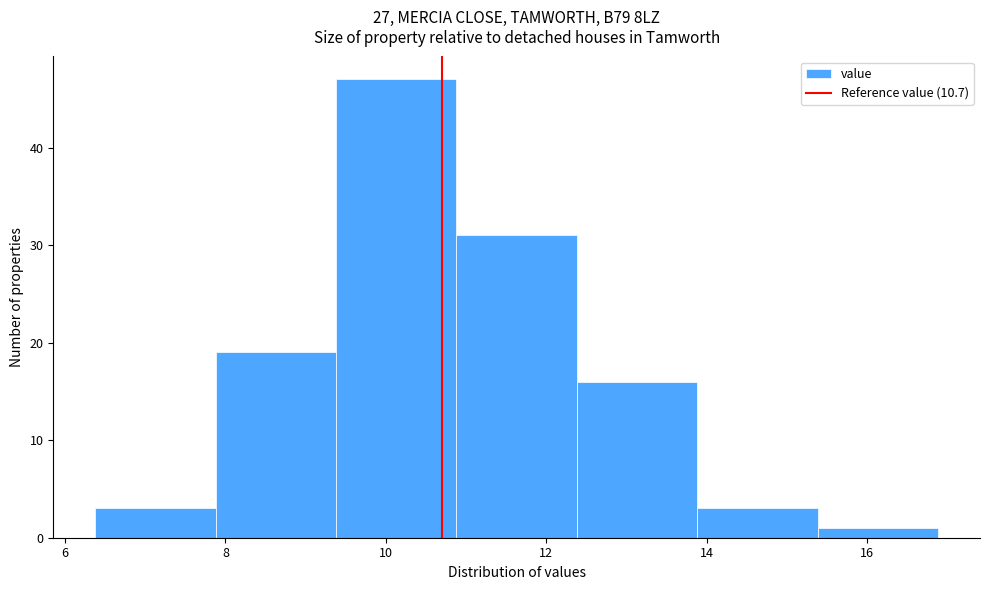

Reading left to right, transcribe this chart: for each bar, give the range it covers on the x-axis and its height. Neither the bar edges nor the heights are printed on the chart, so give them approximately, as read against the axes.

6.38 to 7.88: 3
7.88 to 9.38: 19
9.38 to 10.88: 47
10.88 to 12.38: 31
12.38 to 13.88: 16
13.88 to 15.38: 3
15.38 to 16.88: 1